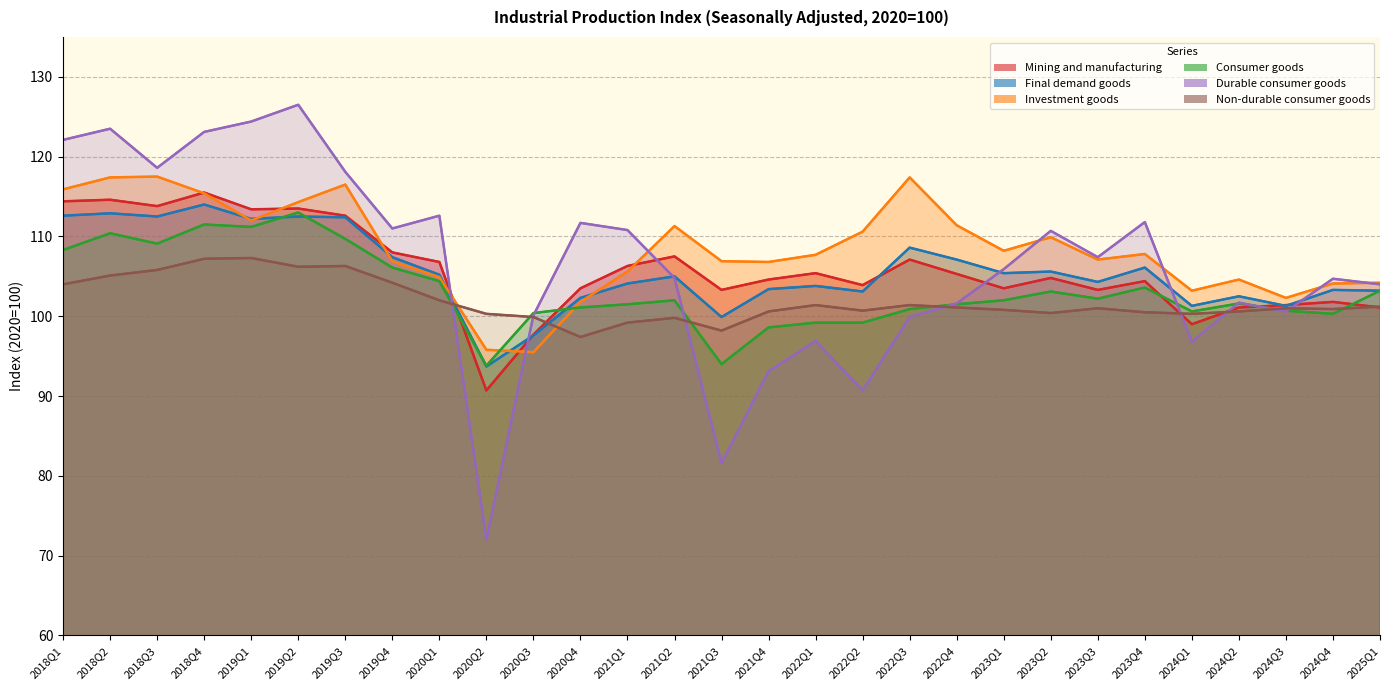

What is the label of the 17th point from the right?

2021Q1